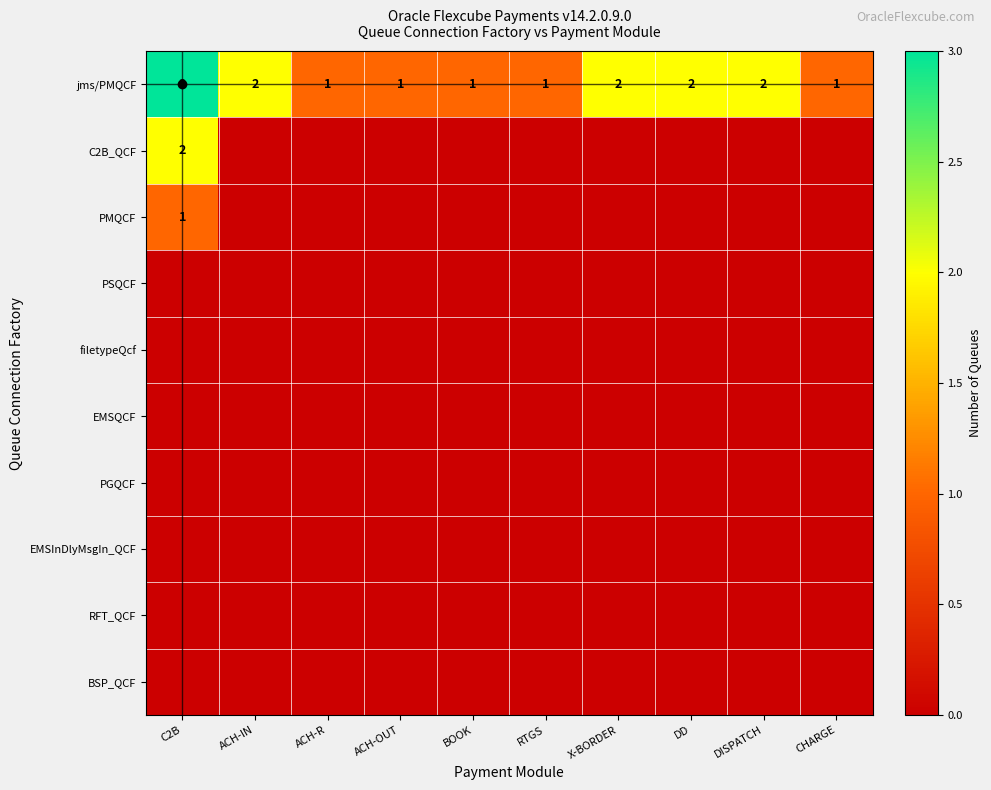

What is the maximum value shown in the chart?

3